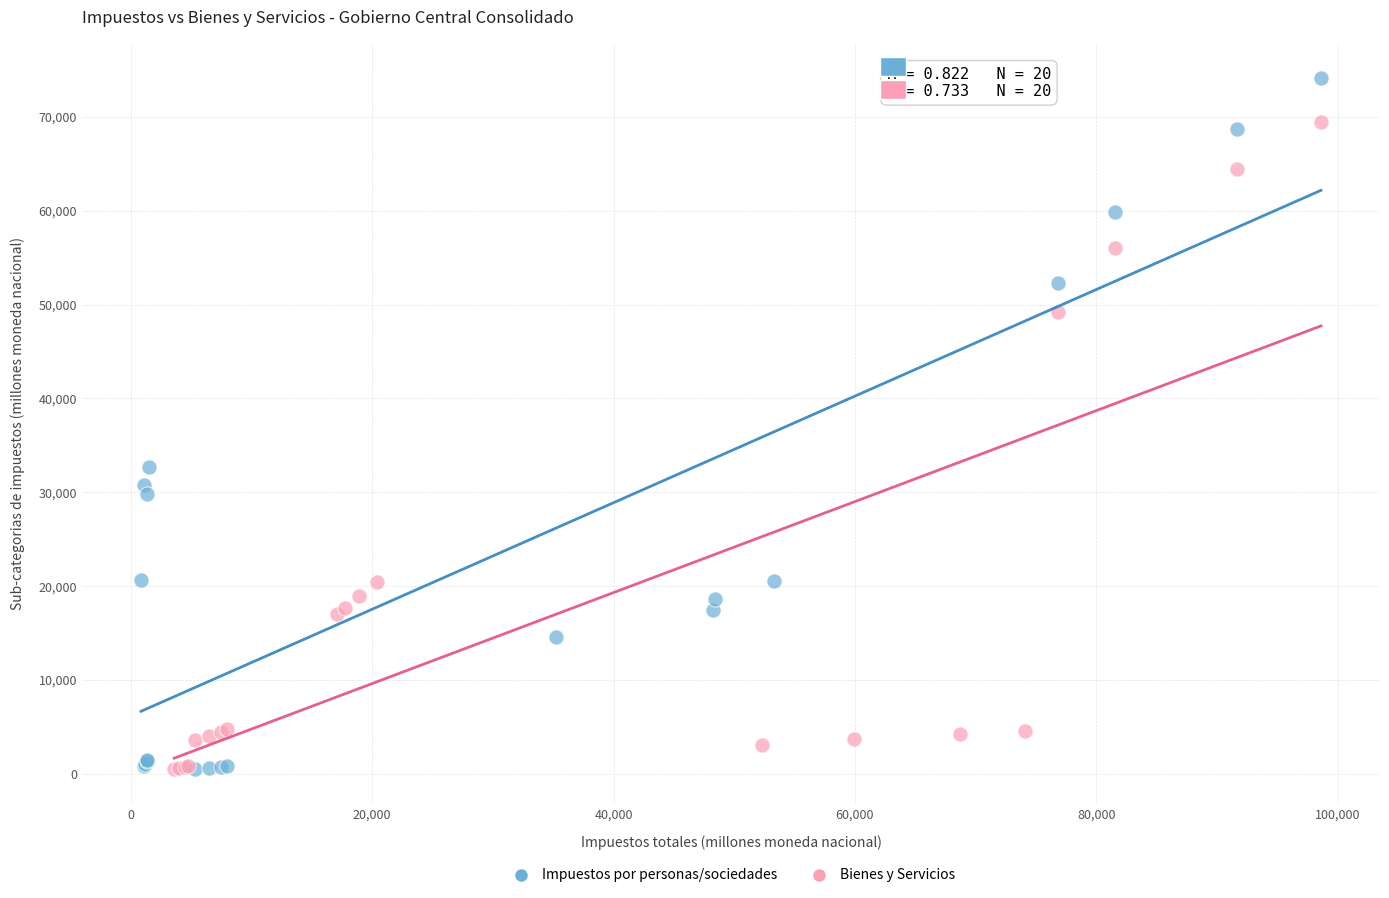

Which series reaches the maximum Y coordinate?

Impuestos por personas/sociedades